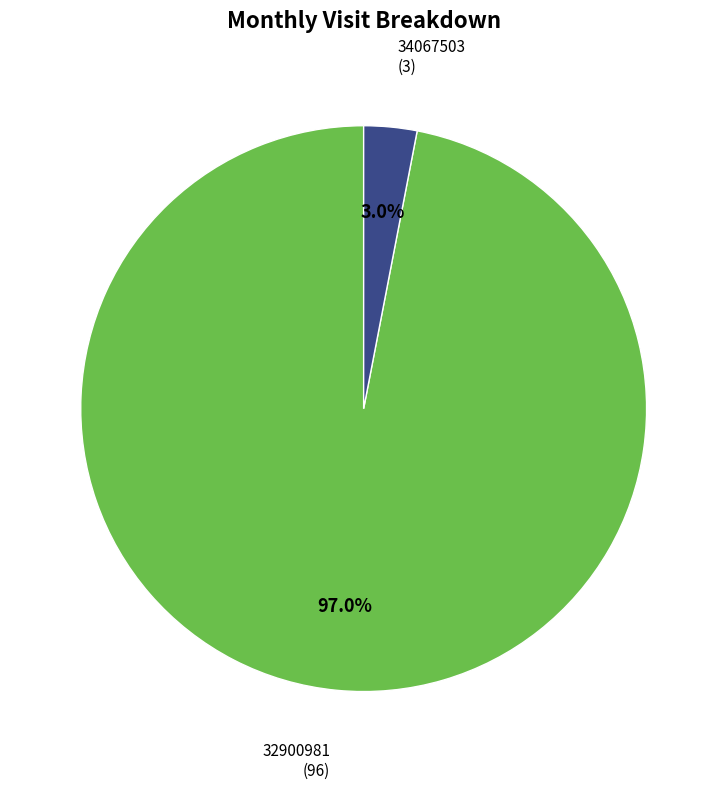

How many slices are in this pie chart?

2